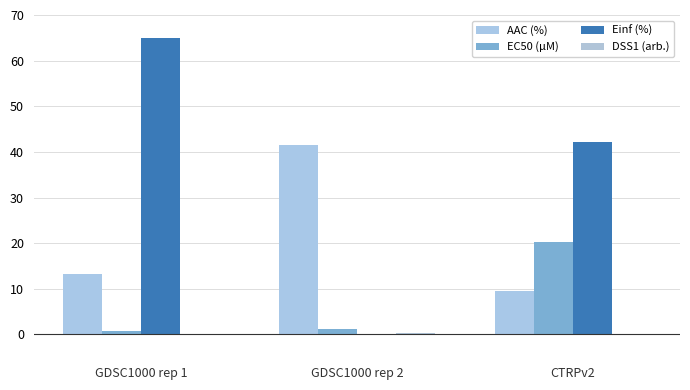

How many groups of bars are there?

3